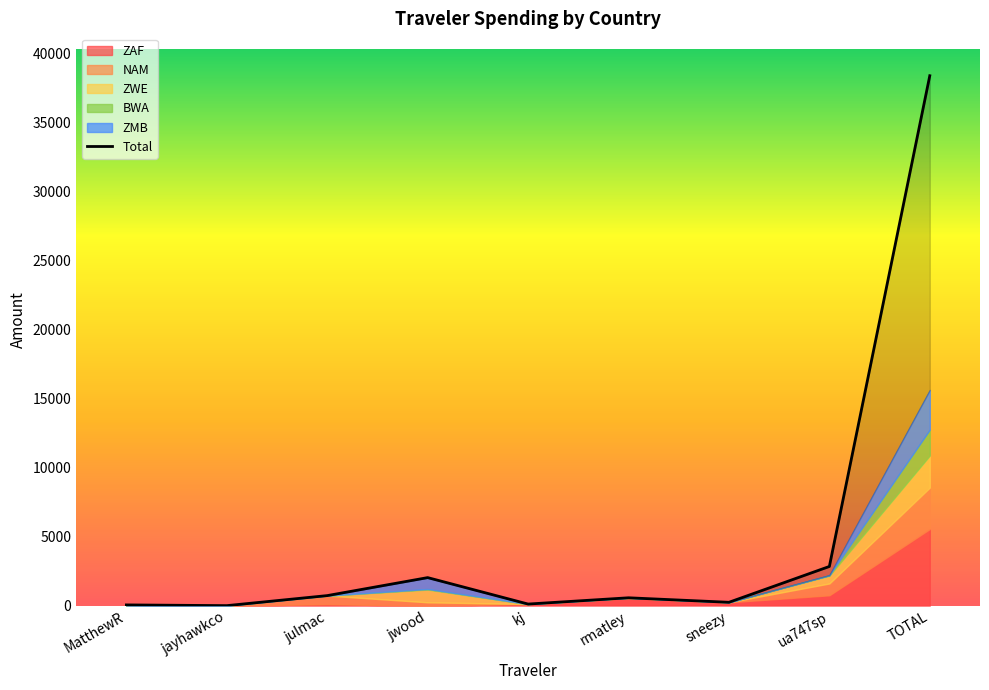

List the series in order of their peak value, highest first.

Total, ZAF, NAM, ZMB, ZWE, BWA